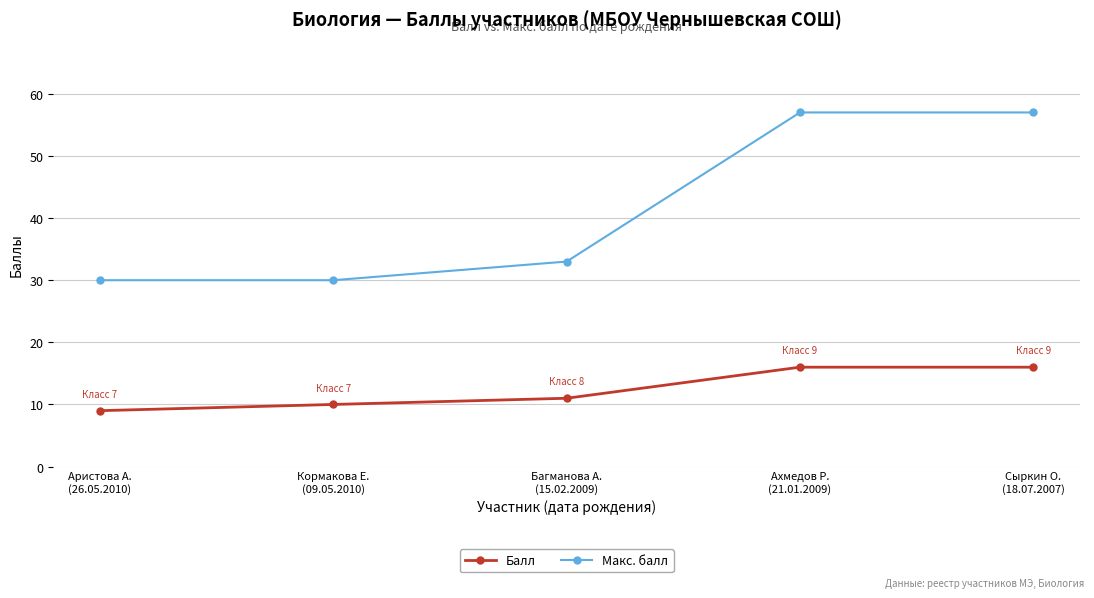

What are all the series names shown in the legend?

Балл, Макс. балл